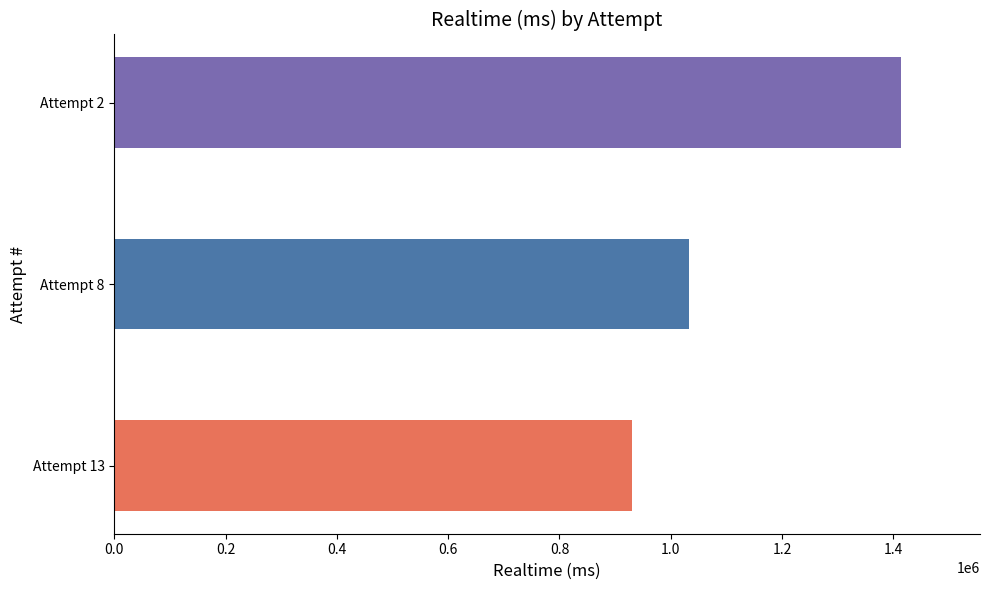

How many data points are less than 1032759?

1